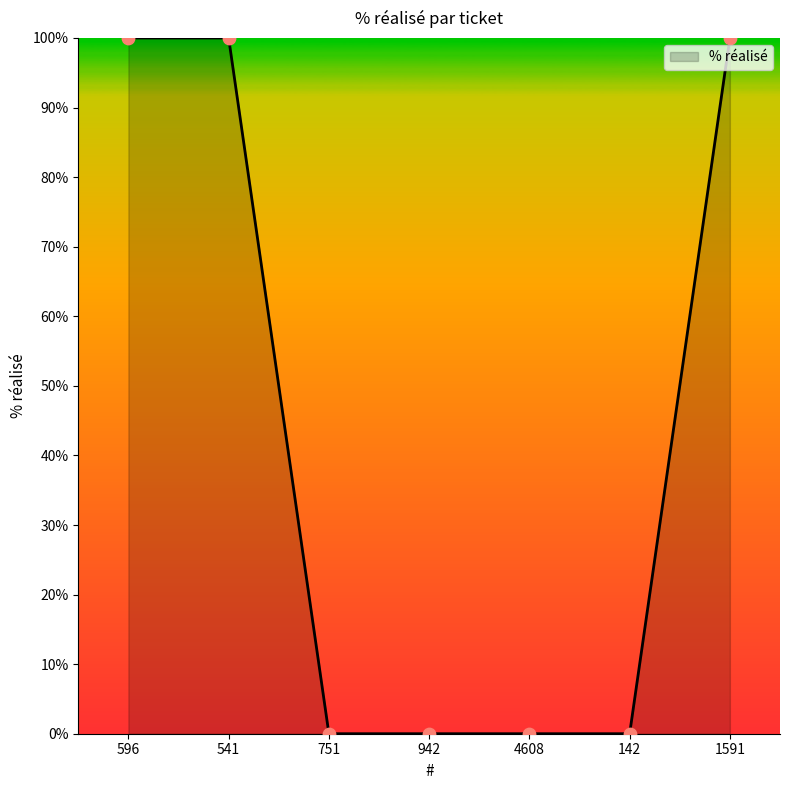

Which has a higher value, 596 or 142?

596